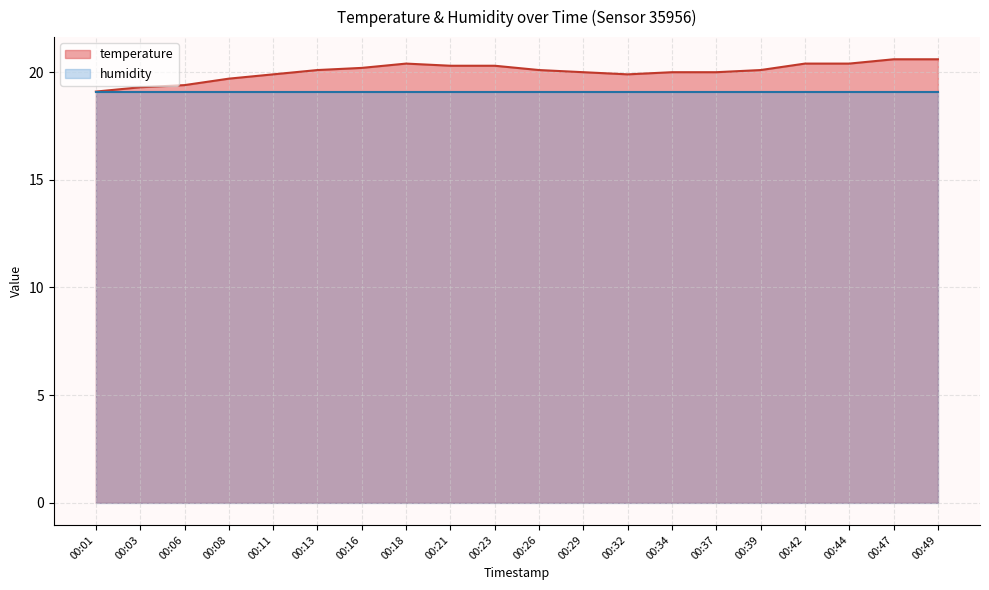

Reading right to left, transcribe all the data shown in this chart.

20.6	20.6	20.4	20.4	20.1	20.0	20.0	19.9	20.0	20.1	20.3	20.3	20.4	20.2	20.1	19.9	19.7	19.4	19.3	19.1